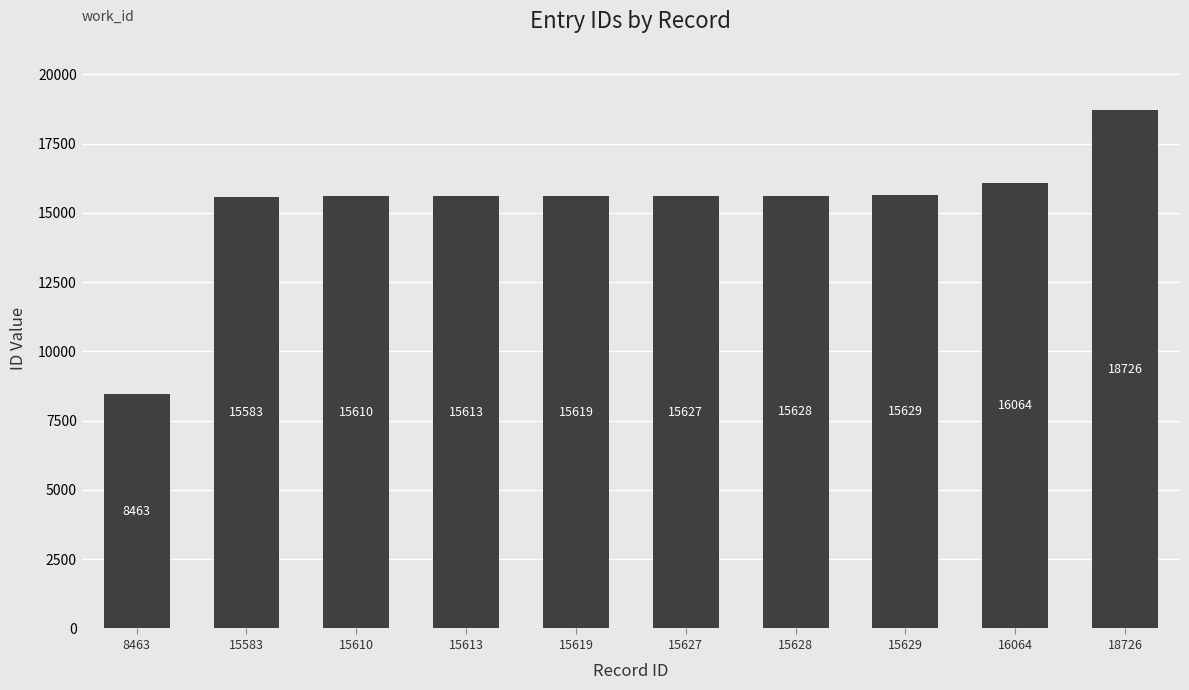

Reading left to right, what are all the values shown in this chart?

8463=8463	15583=15583	15610=15610	15613=15613	15619=15619	15627=15627	15628=15628	15629=15629	16064=16064	18726=18726